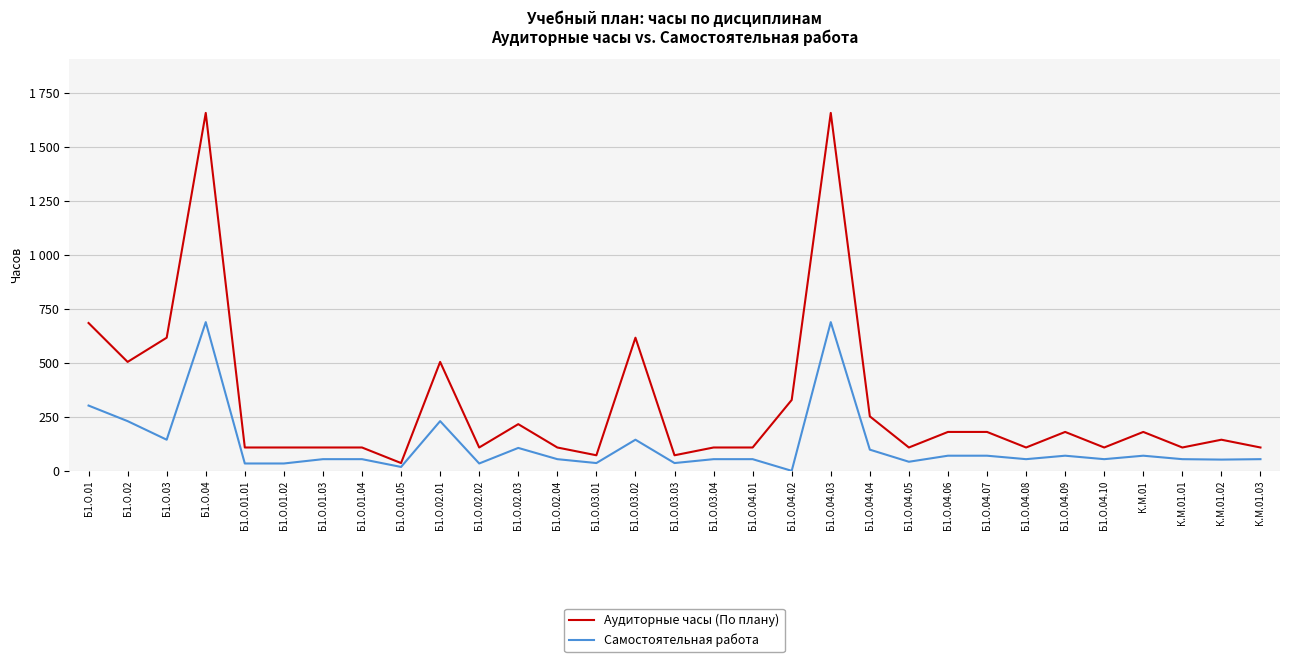

What is the total value across all series at Б1.О.01?

986